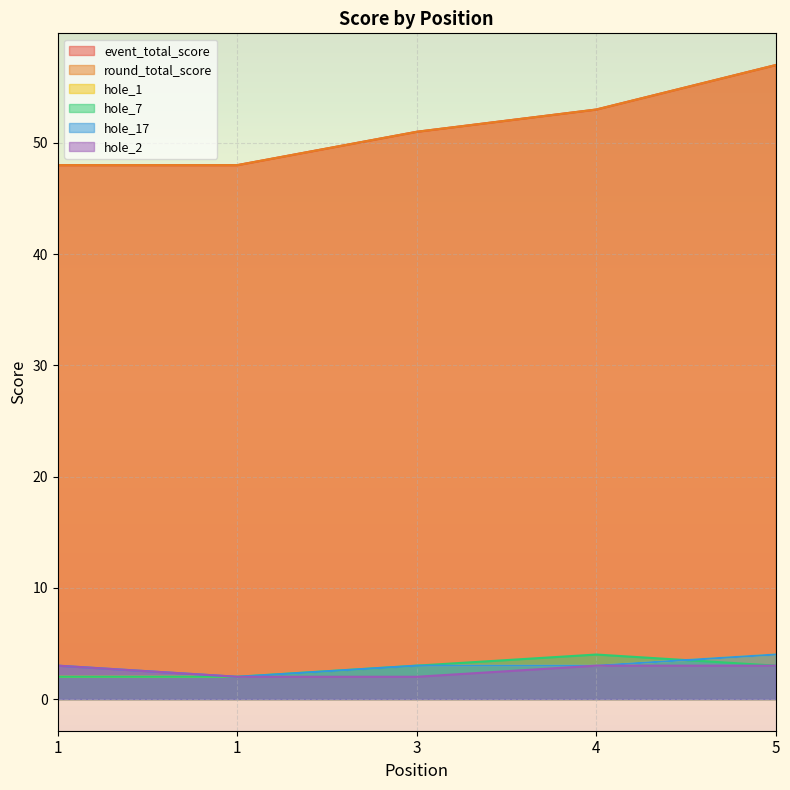

Reading right to left, what are all the values shown in this chart?

event_total_score: 57	53	51	48	48
round_total_score: 57	53	51	48	48
hole_1: 4	3	3	2	2
hole_7: 3	4	3	2	2
hole_17: 4	3	3	2	3
hole_2: 3	3	2	2	3